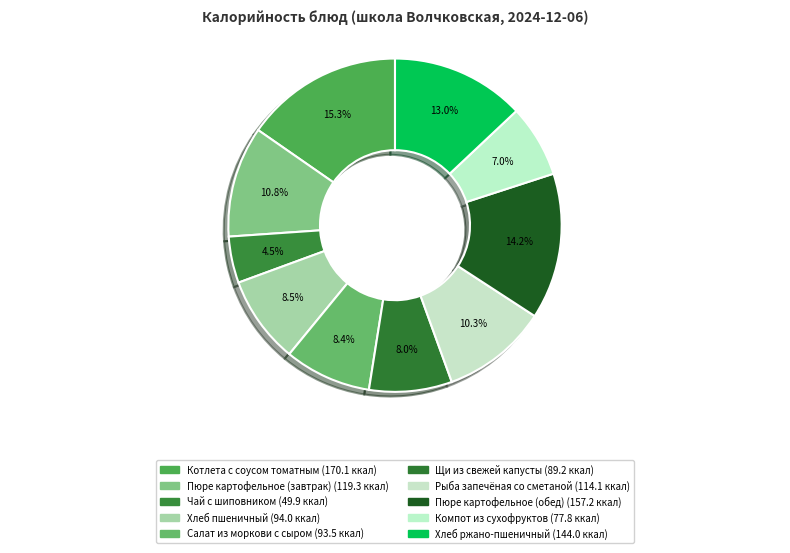

Rank the categories by value from lowest to highest.

Чай с шиповником, Компот из сухофруктов, Щи из свежей капусты, Салат из моркови с сыром, Хлеб пшеничный, Рыба запечёная со сметаной, Пюре картофельное (завтрак), Хлеб ржано-пшеничный, Пюре картофельное (обед), Котлета с соусом томатным